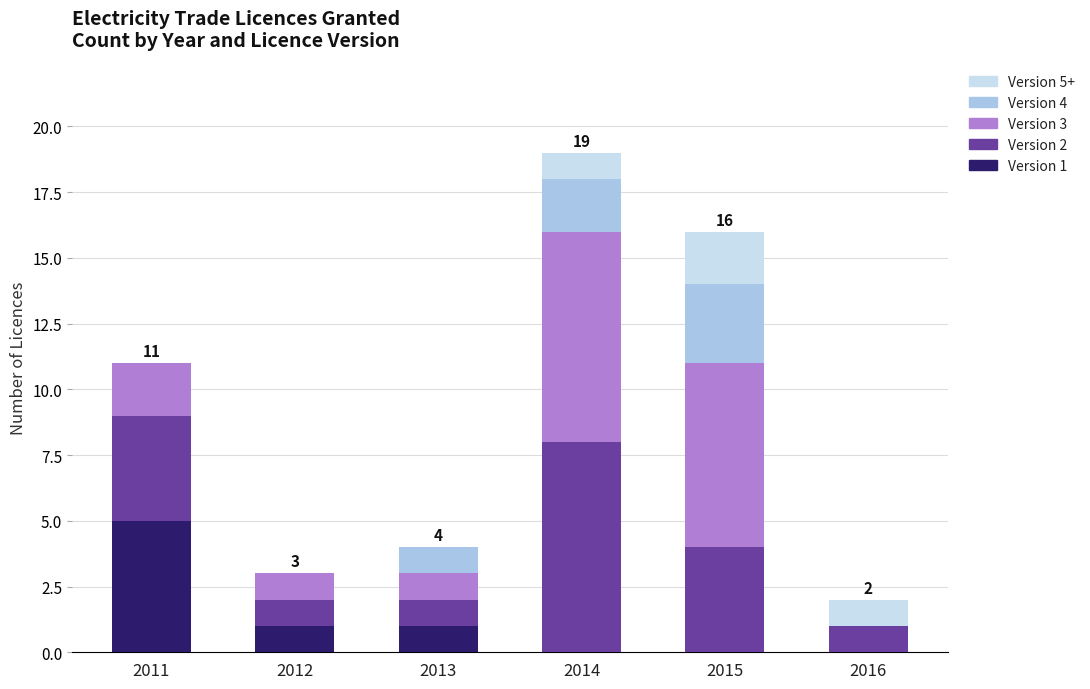

At which category is the sum across all series the highest?

2014